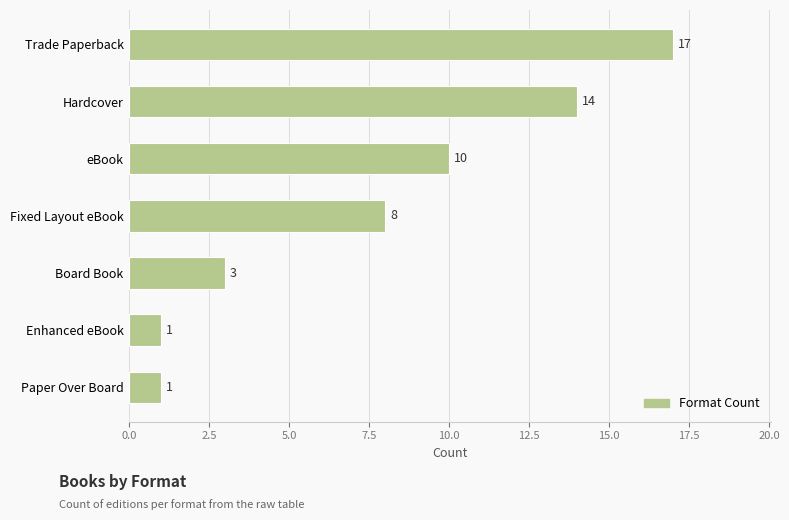

Does the chart contain stacked bars?

No